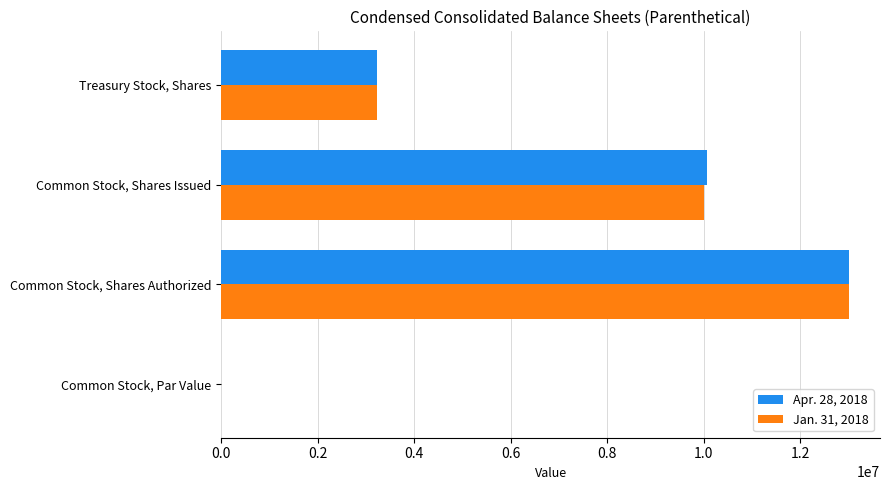

The value of Jan. 31, 2018 at Treasury Stock, Shares is 2206728.8. True or false?

False